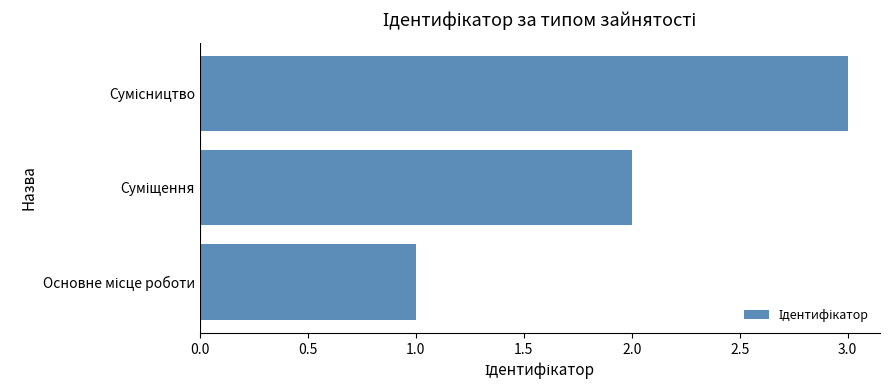

What is the greatest value displayed?

3